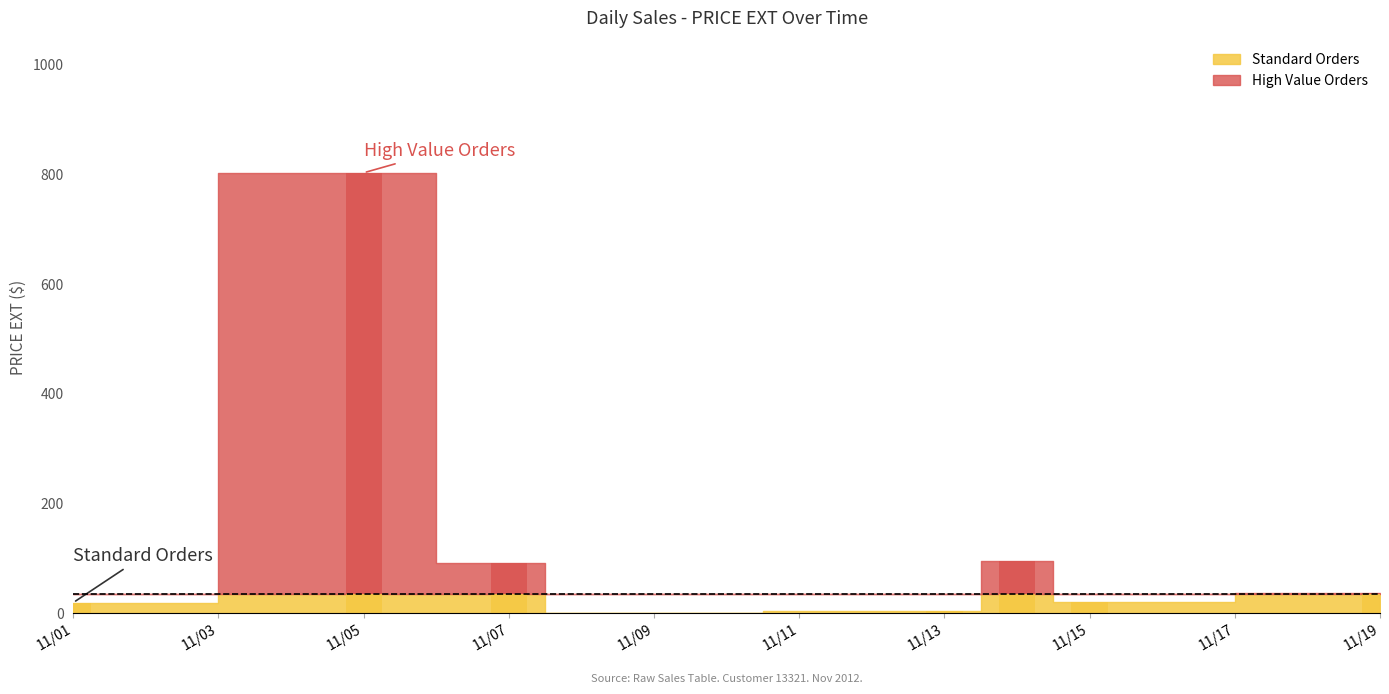

The value of PRICE EXT (above threshold) at 10 is 0.0. True or false?

True